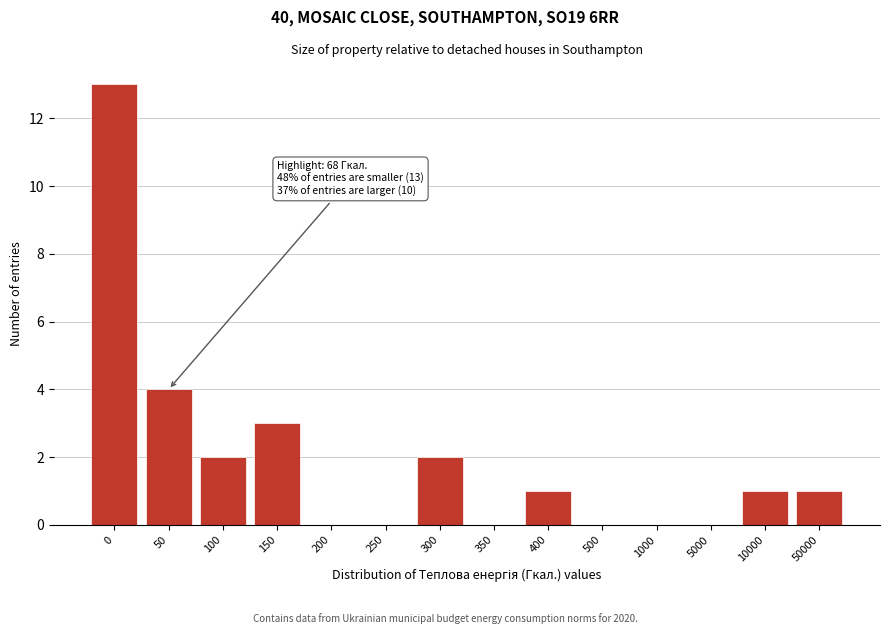

Reading left to right, transcribe all the data shown in this chart.

0=13	50=4	100=2	150=3	200=0	250=0	300=2	350=0	400=1	500=0	1000=0	5000=0	10000=1	50000=1